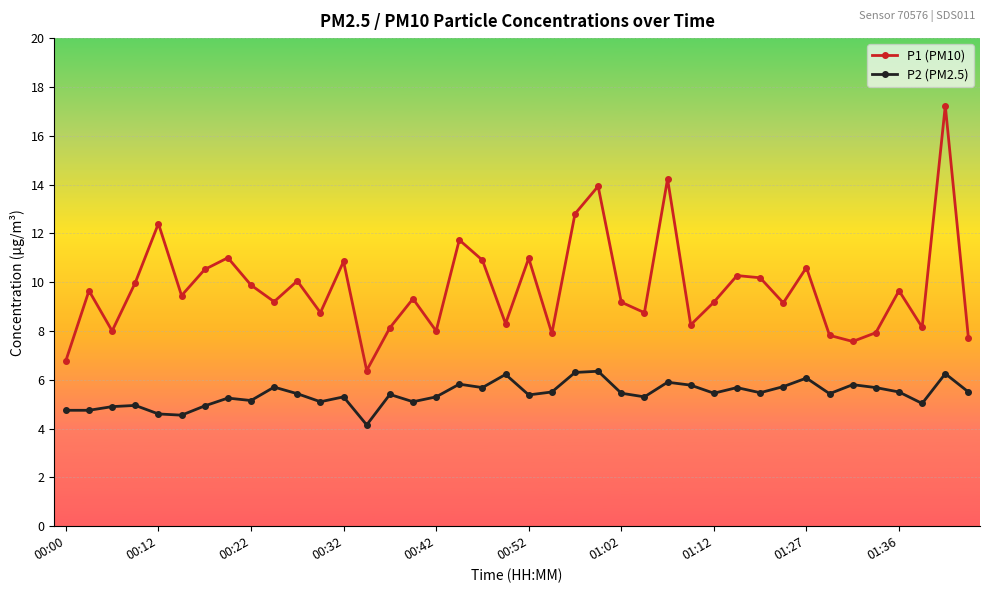

What is the average value of the P1 (PM10) series?

9.8